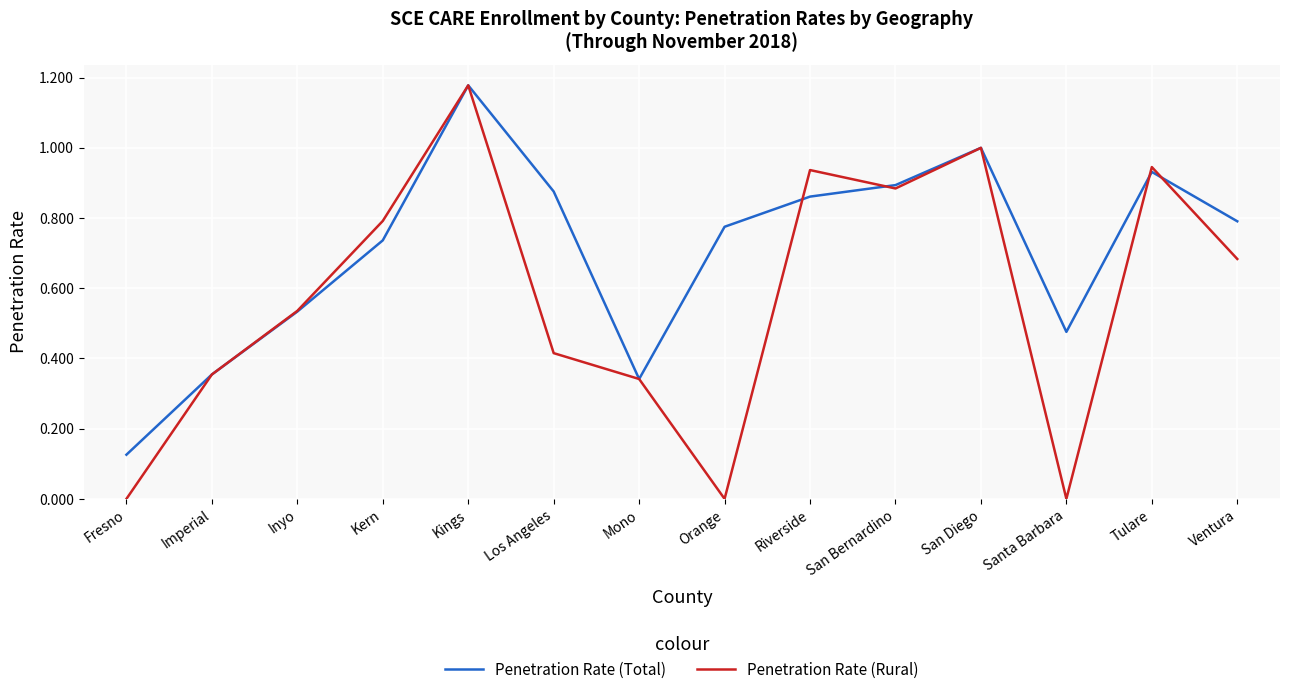

Rank the series at Orange from highest to lowest value.

Penetration Rate (Total), Penetration Rate (Rural)